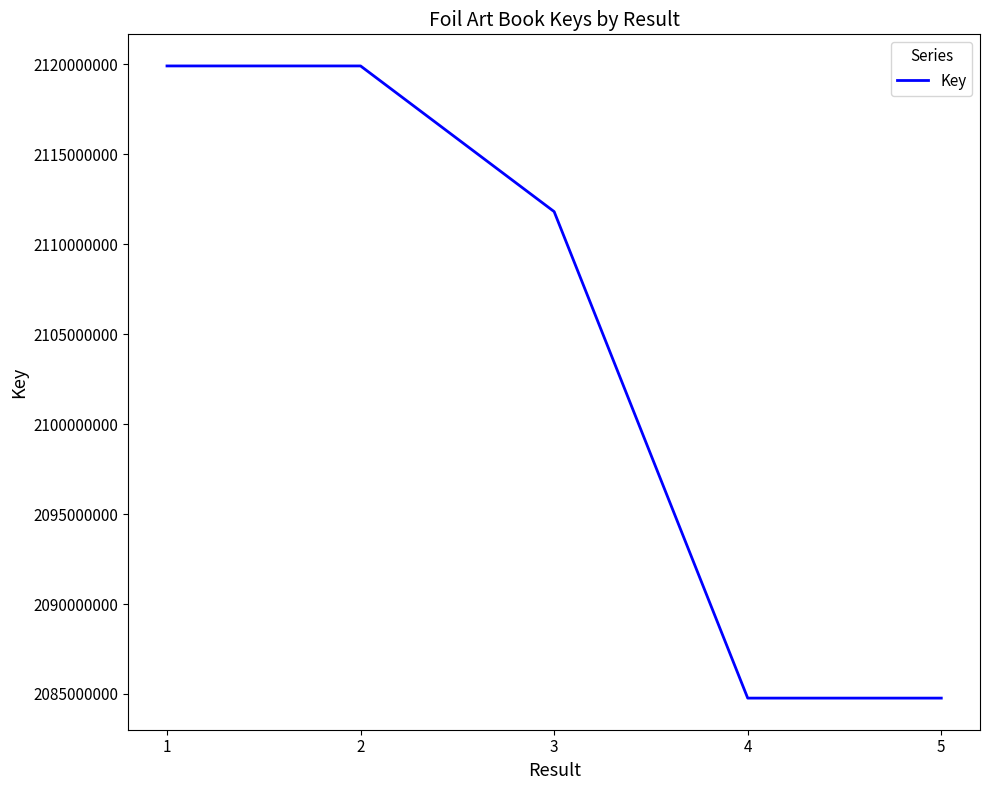

What is the ratio of the value at 3 to the value at 1?

1.0